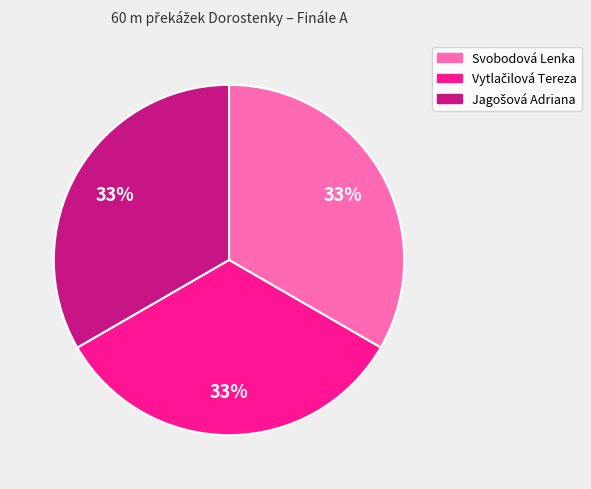

To the nearest percent, what percentage of the pie is Svobodová Lenka?

33%